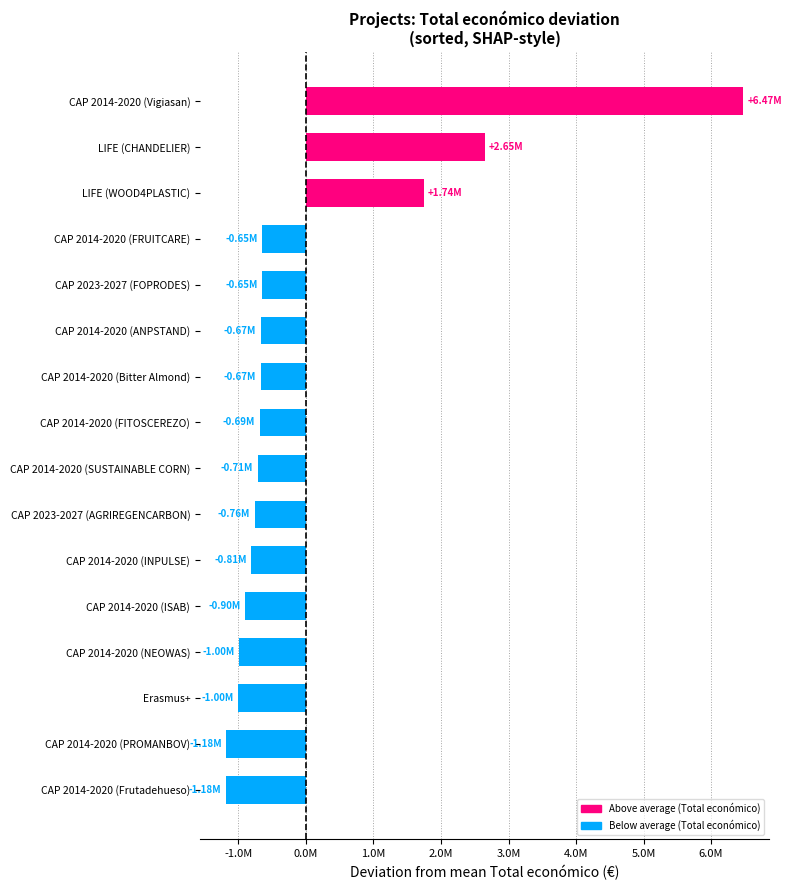

Are the bars horizontal?

Yes